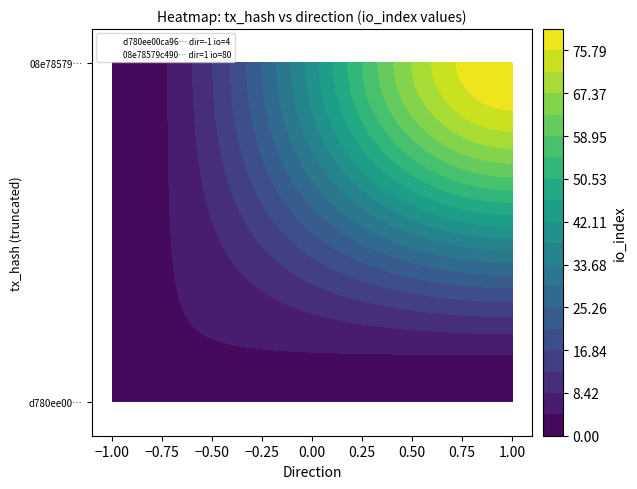

Reading right to left, what are all the values shown in this chart?

d780ee00ca96f4d01d4985df90fce67355b4813: 4	-1
08e78579c490759037954d2c24159cbe5a80068: 80	1